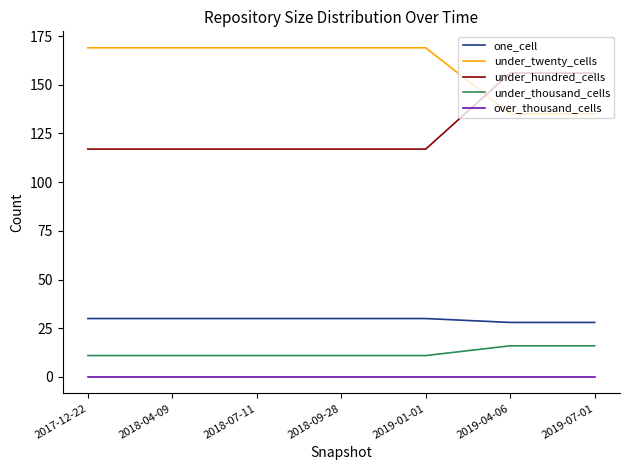

True or false: over_thousand_cells and one_cell intersect in this chart.

False